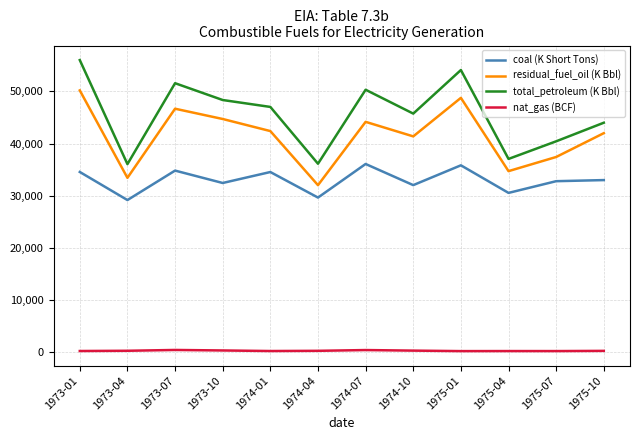

What is the difference between the second highest and minimum values in the total_petroleum (K Bbl) series?

18042.2